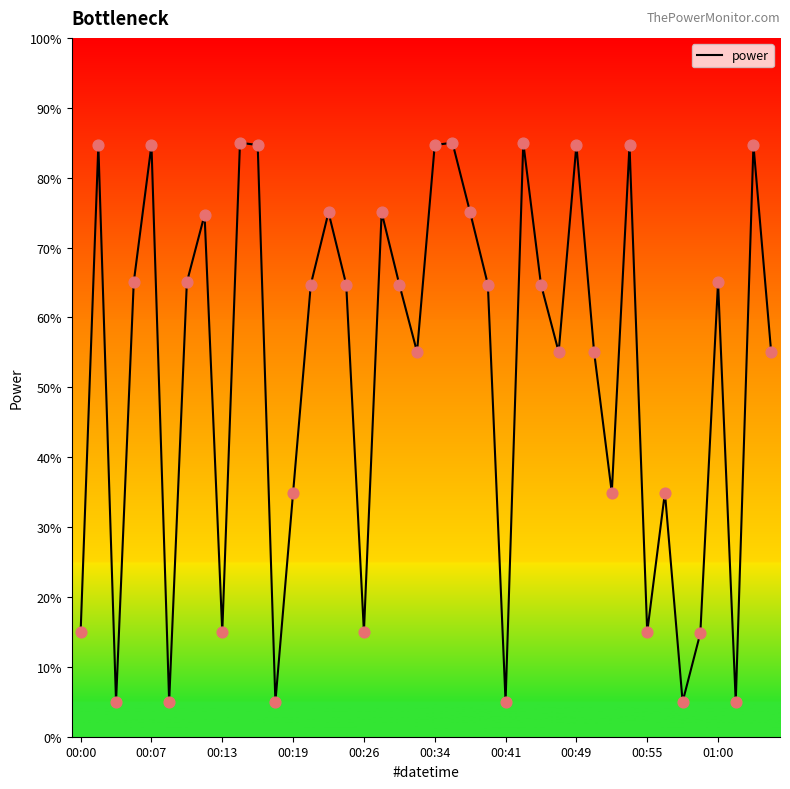

What is the minimum value shown in the chart?

5.0